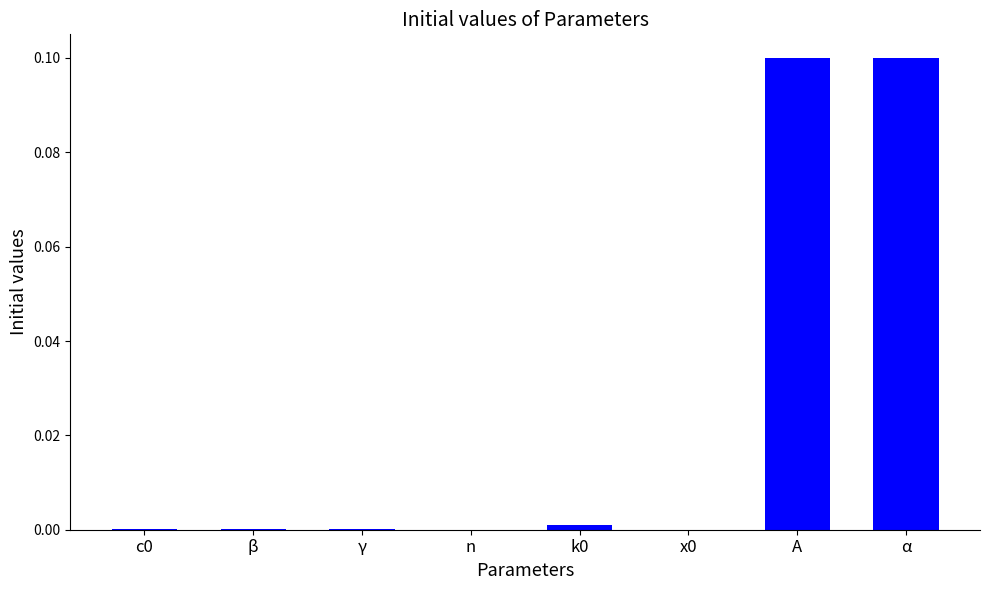

The chart shows a value of 0.1 at A. True or false?

True